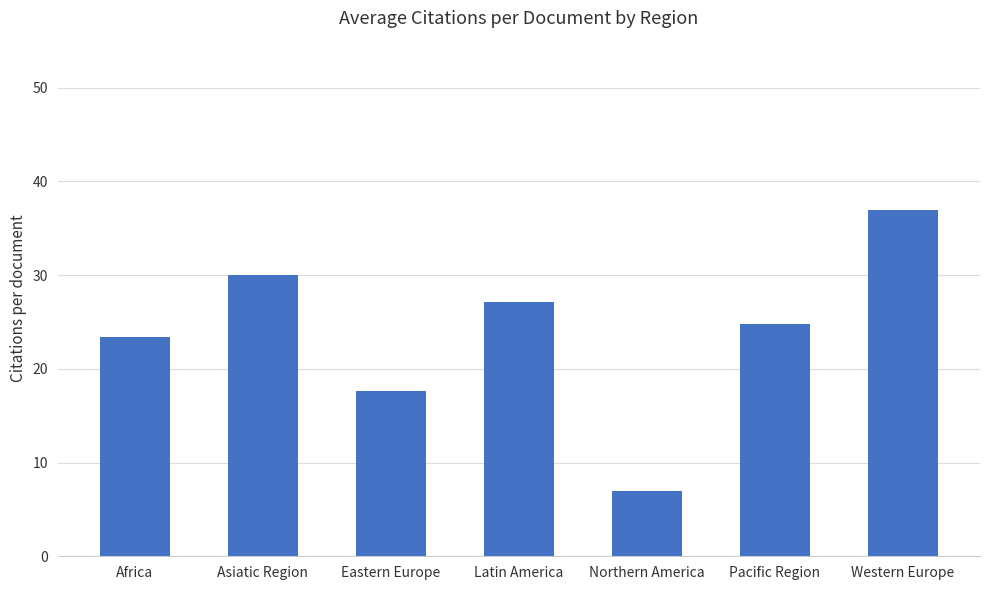

Where is the data nearest to the value 21?

Africa